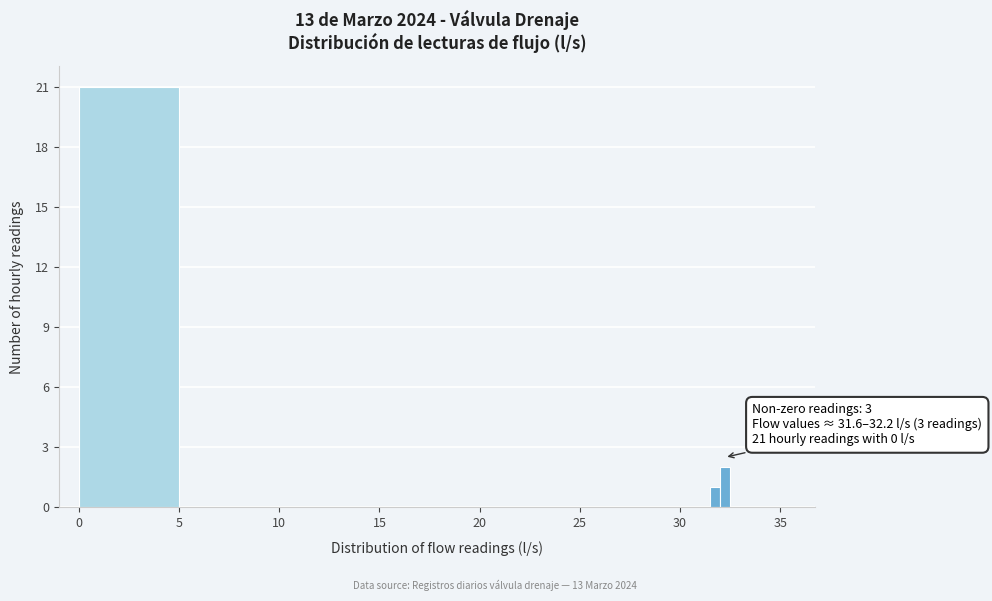

Around what value on the x-axis is the tallest bar? Give the approximate position of its centre, as read against the axis.

2.5